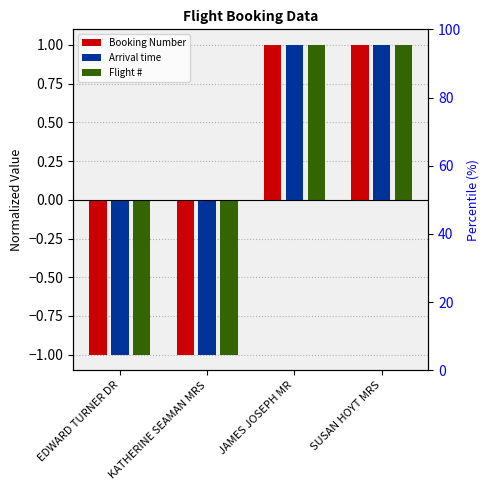

Reading left to right, what are all the values shown in this chart?

Booking Number: EDWARD TURNER DR=-1	KATHERINE SEAMAN MRS=-1	JAMES JOSEPH MR=1	SUSAN HOYT MRS=1
Arrival time: EDWARD TURNER DR=-1	KATHERINE SEAMAN MRS=-1	JAMES JOSEPH MR=1	SUSAN HOYT MRS=1
Flight #: EDWARD TURNER DR=-1	KATHERINE SEAMAN MRS=-1	JAMES JOSEPH MR=1	SUSAN HOYT MRS=1